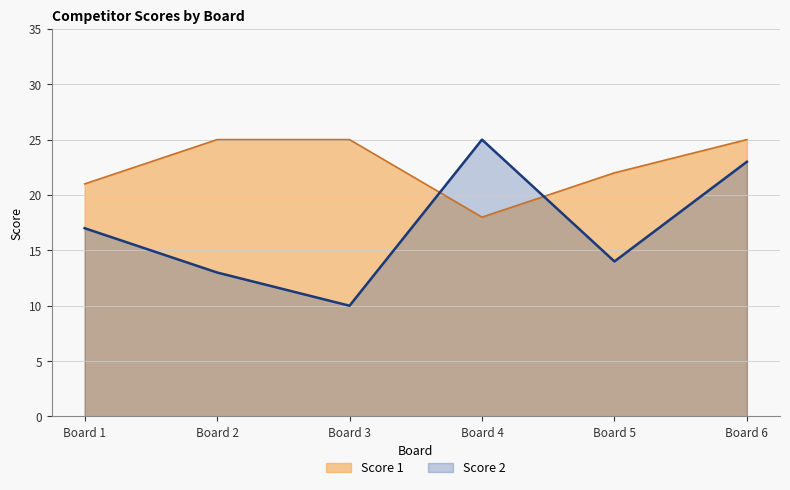

Which series has the largest total across all categories?

Score 1